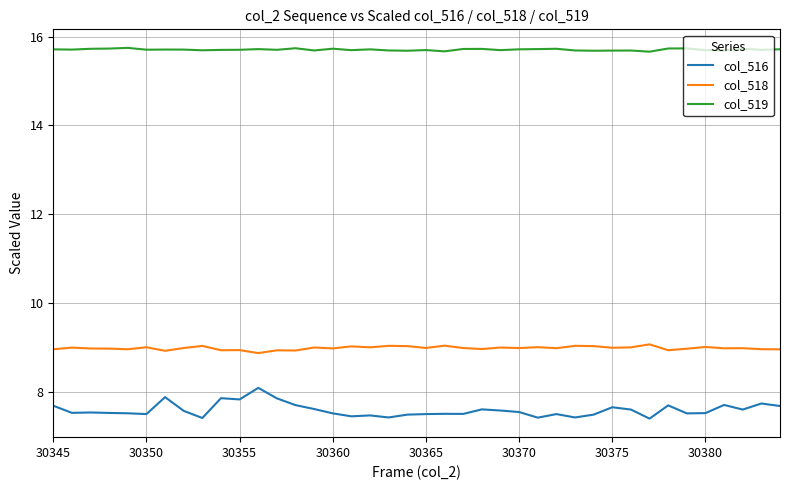

What is the difference between the maximum and minimum values in the col_518 series?

0.2